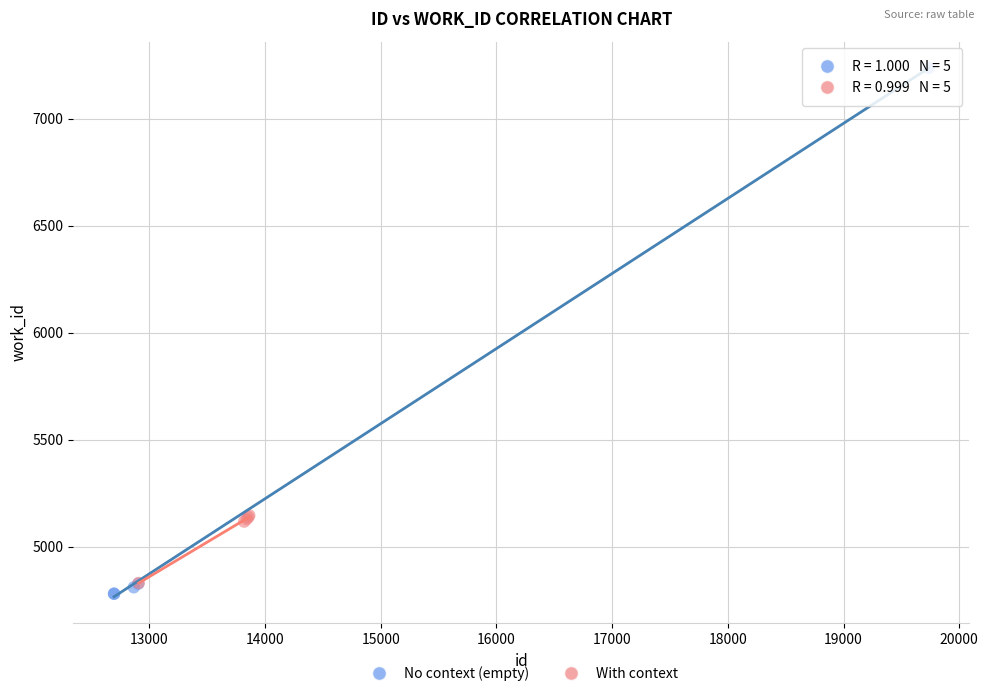

Which series reaches the maximum Y coordinate?

No context (empty)